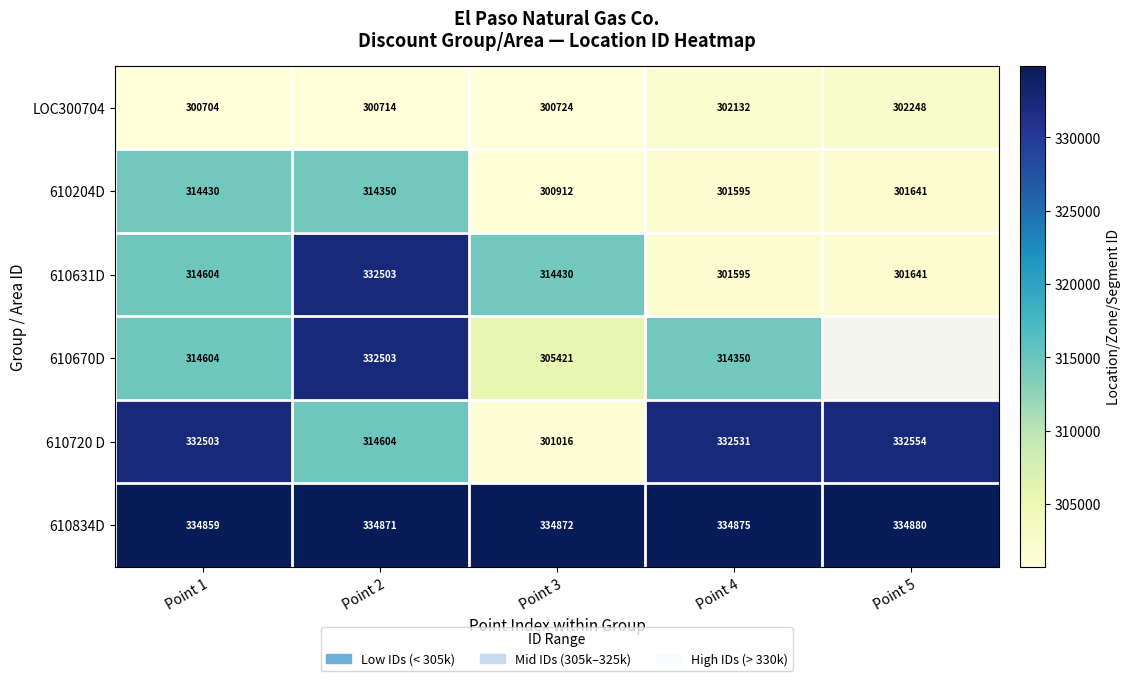

At Point 3, list the series in order from smallest to largest.

LOC300704, 610204D, 610720 D, 610670D, 610631D, 610834D